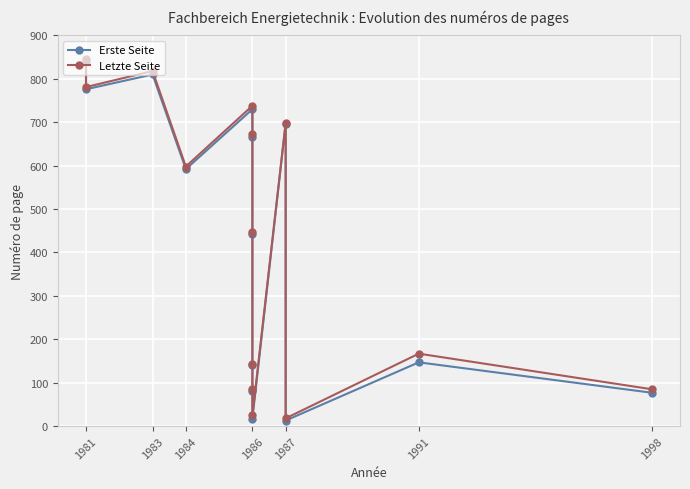

Rank the series by their maximum value, from lowest to highest.

Erste Seite, Letzte Seite